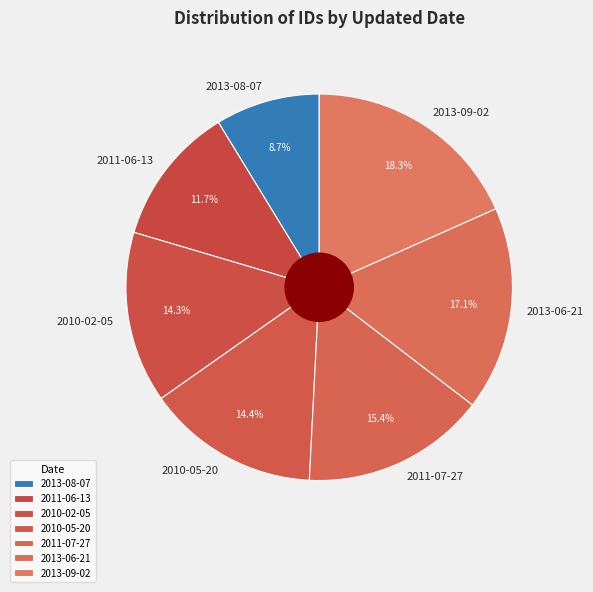

To the nearest percent, what portion does 2011-07-27 represent?

15%